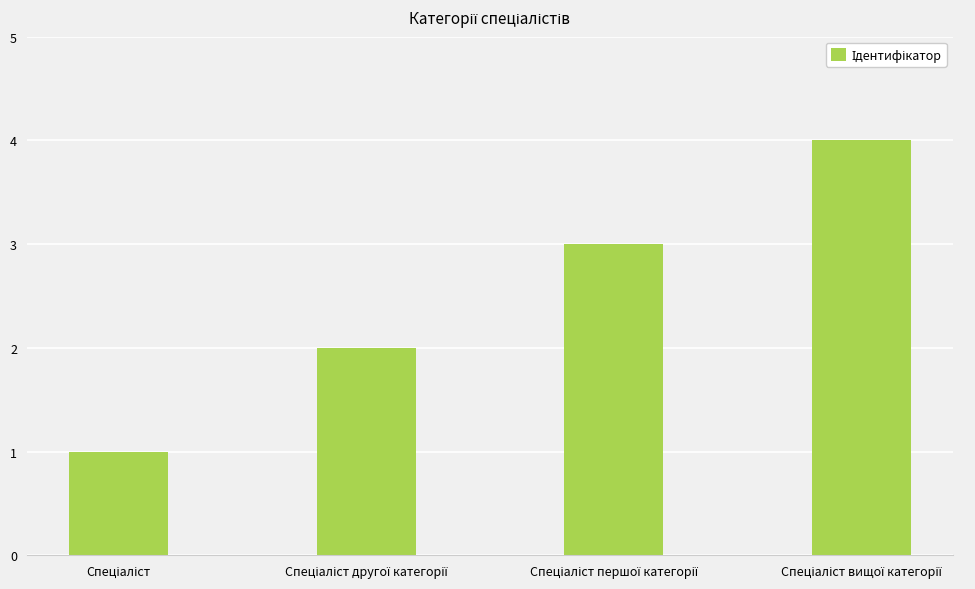

What is the value of the 3rd bar from the left?

3